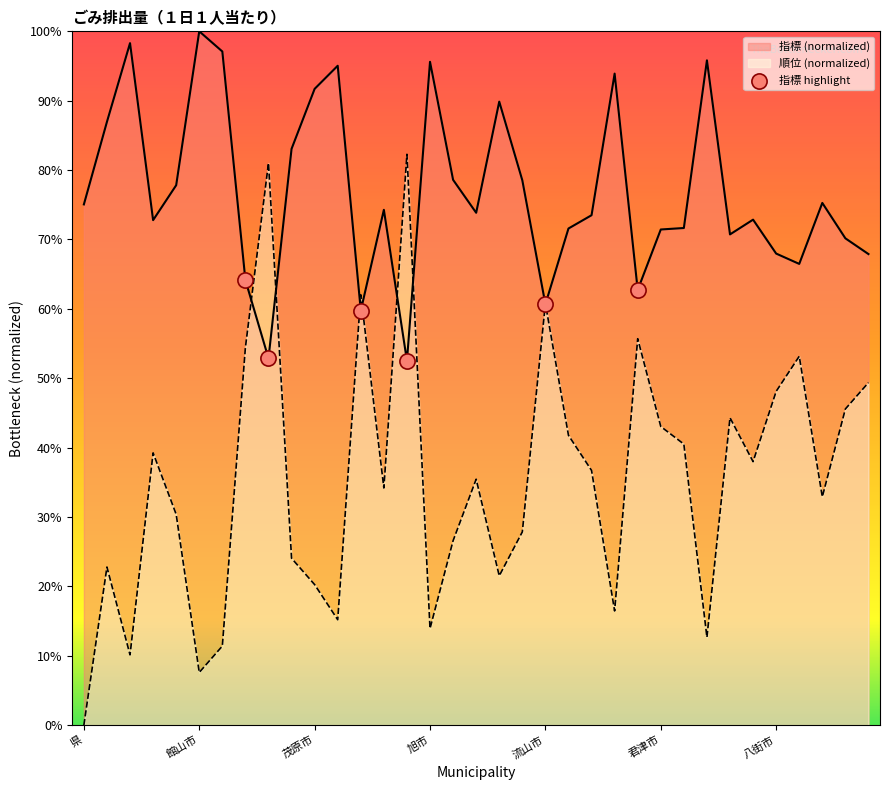

Which series has the widest spread of values?

順位 (normalized)